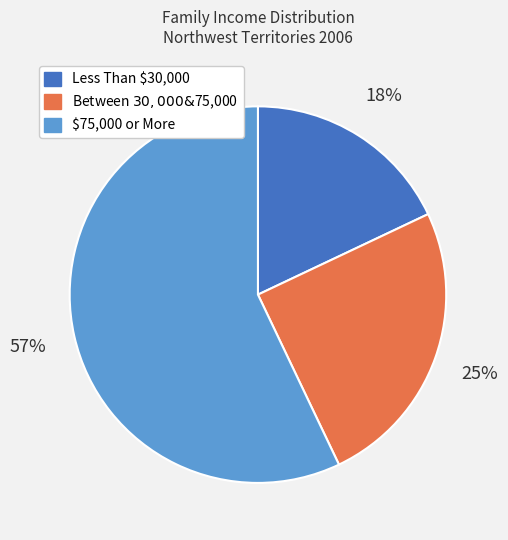

The Less Than $30,000 slice represents 9% of the pie. True or false?

False